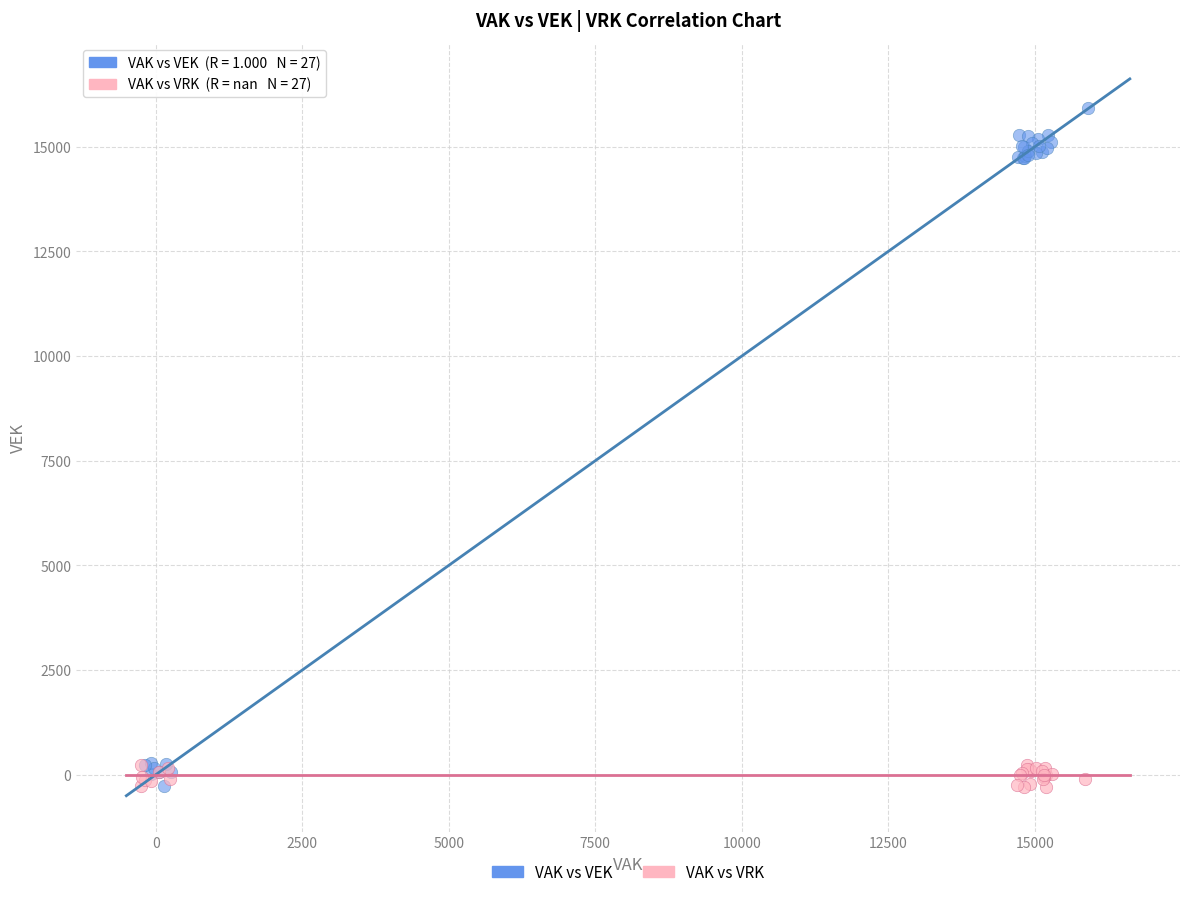

Which series reaches the maximum Y coordinate?

VAK vs VEK